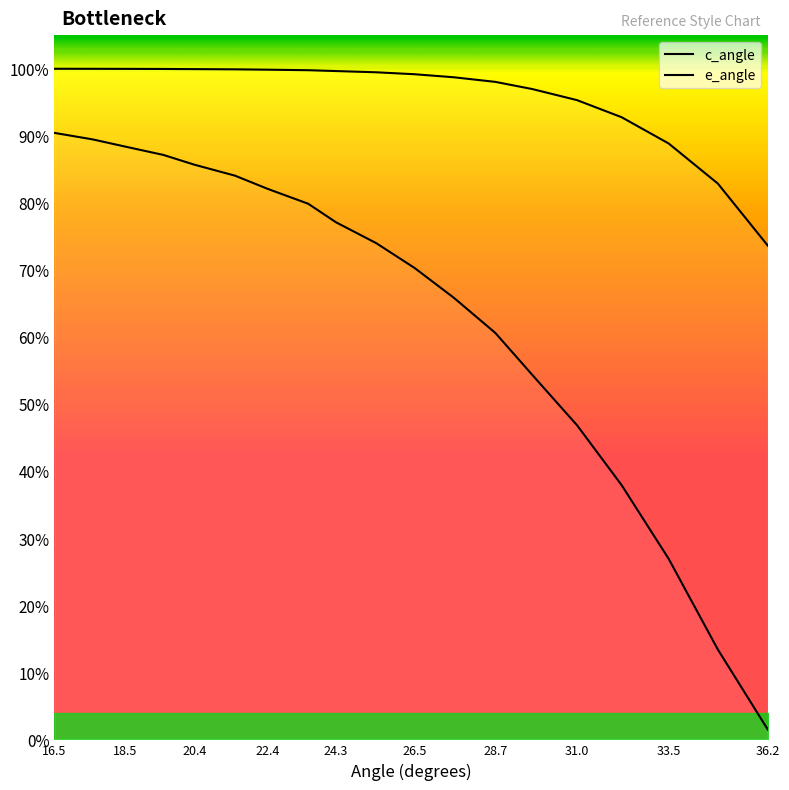

Which series has the largest total across all categories?

c_angle